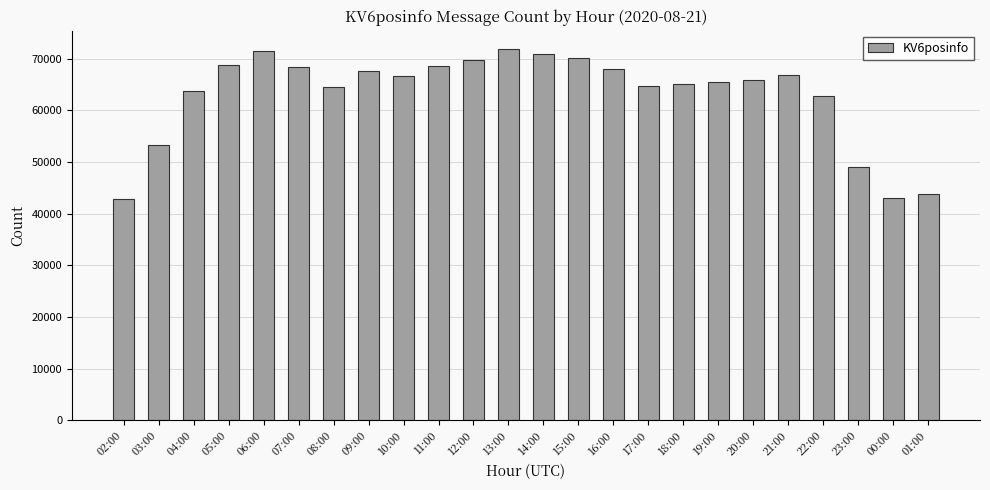

What is the difference between the maximum and minimum values?

29044